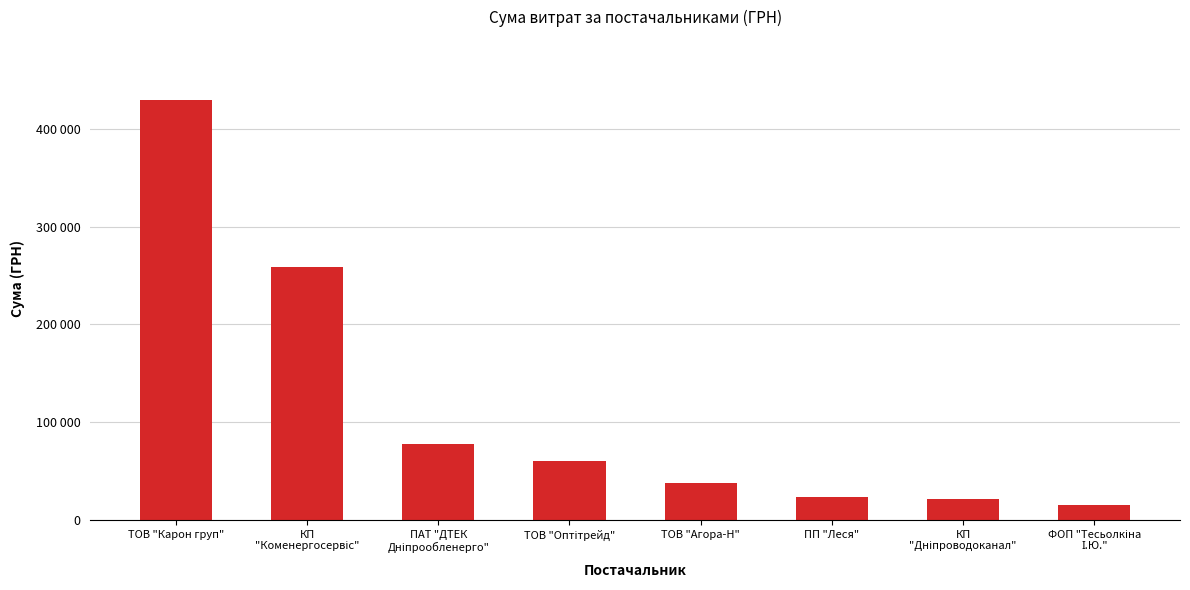

Is it true that the value at ТОВ "Карон груп" is 429254.7?

True